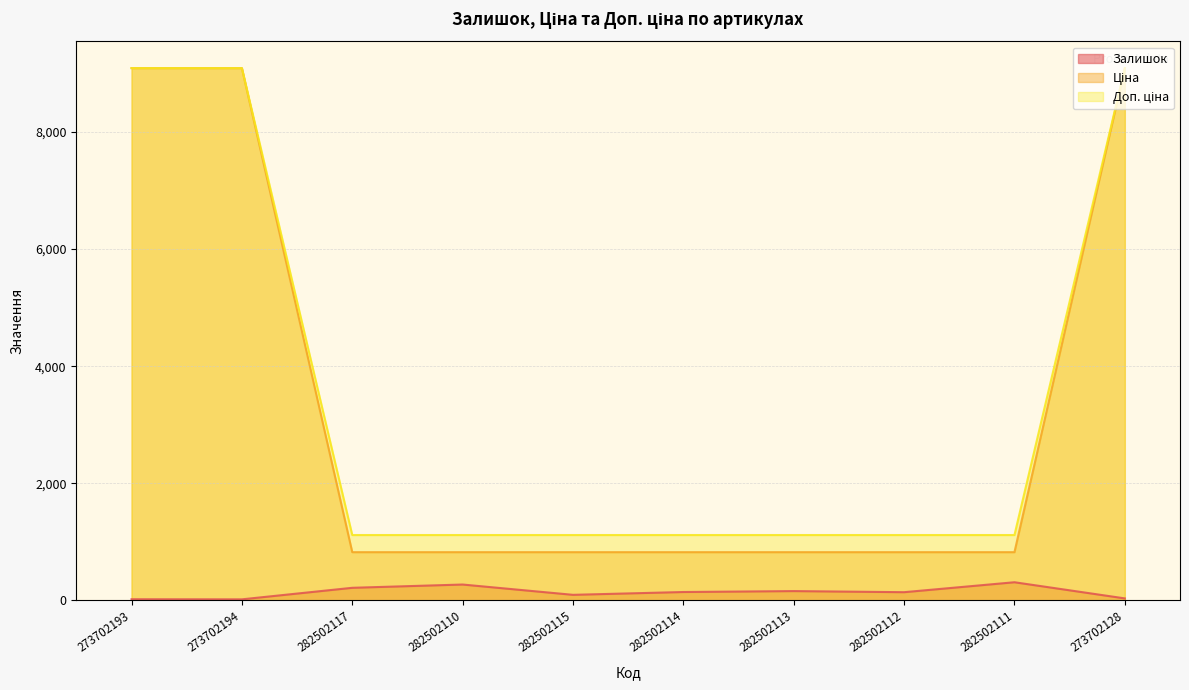

Which category has the highest value in the Доп. ціна series?

273702193